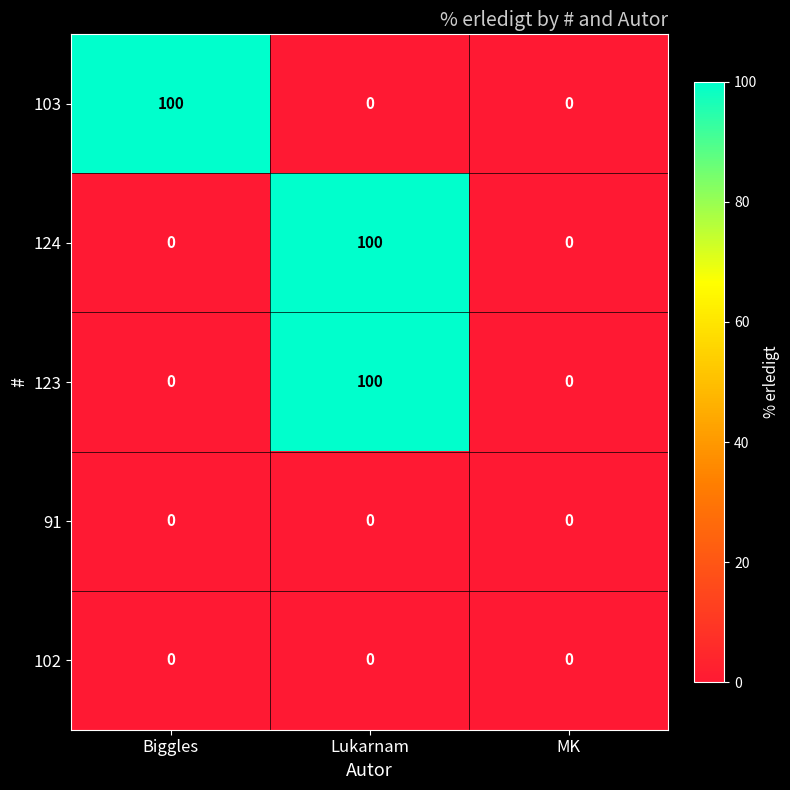

At which label does 123 reach its peak?

Lukarnam